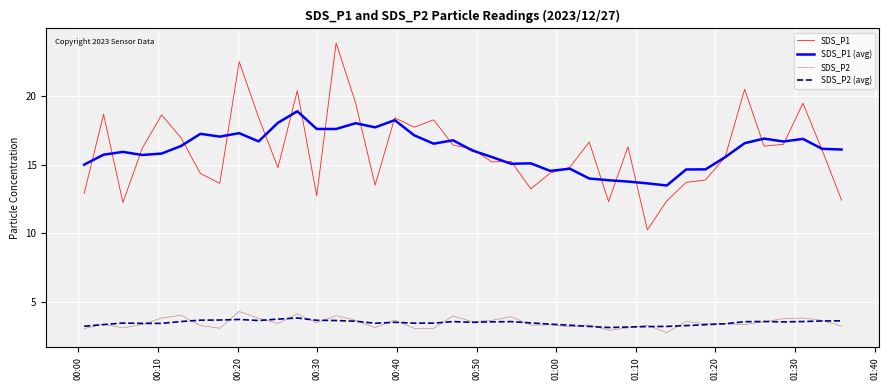

How many lines are shown in the chart?

4